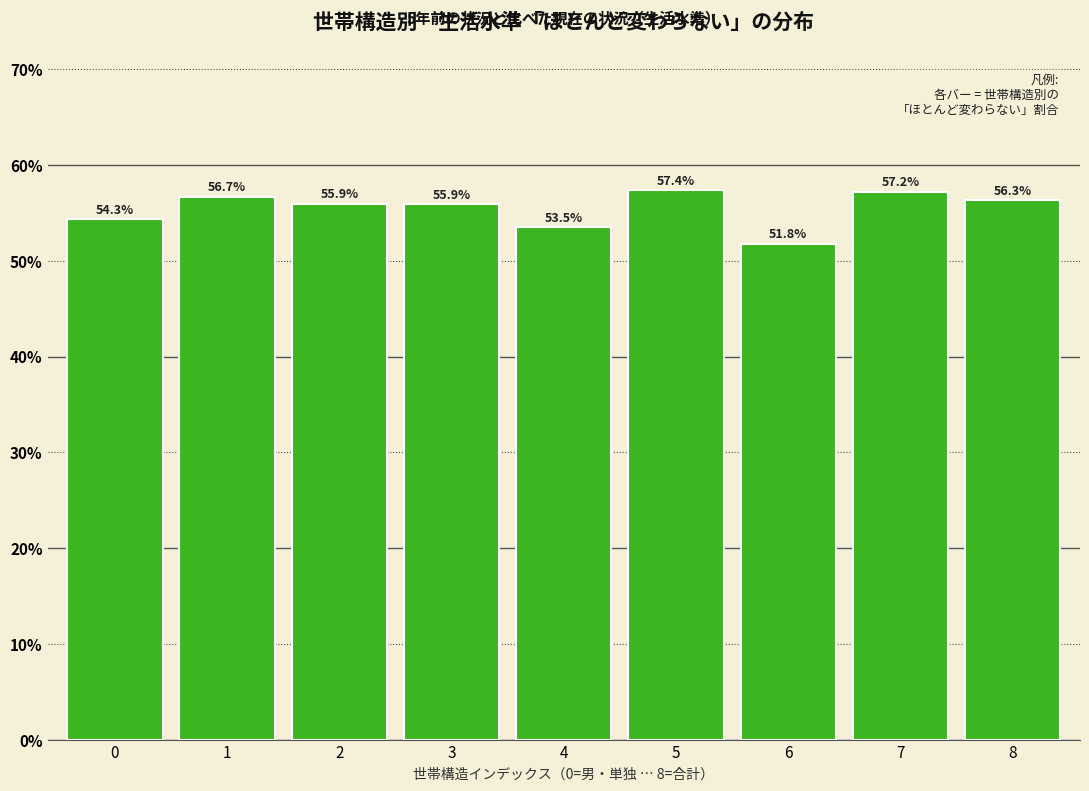

Reading right to left, transcribe all the data shown in this chart.

8=56.3	7=57.2	6=51.8	5=57.4	4=53.5	3=55.9	2=55.9	1=56.7	0=54.3